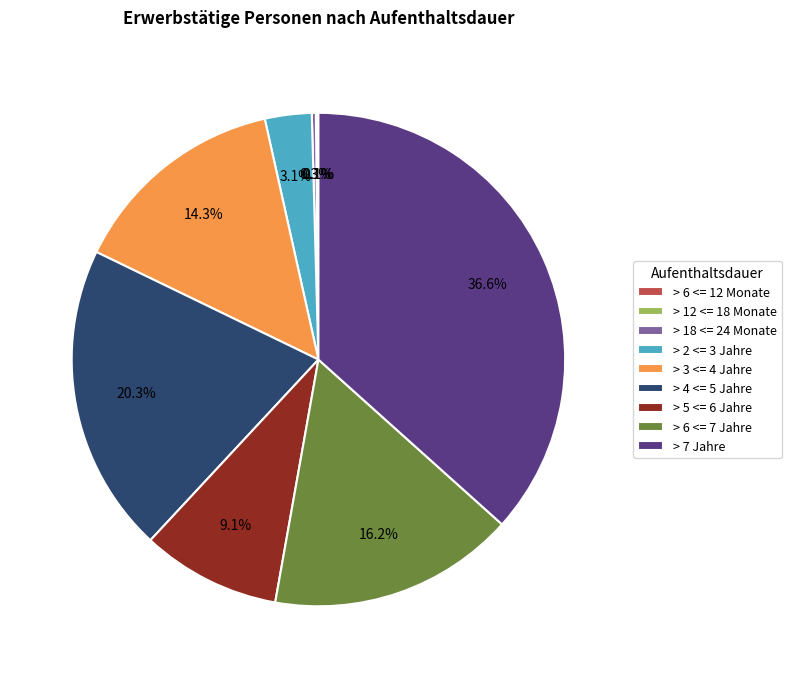

What percentage do > 5 <= 6 Jahre and > 2 <= 3 Jahre together represent?

12.2%